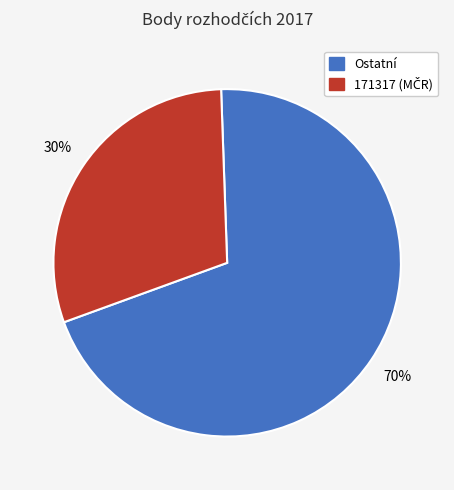

To the nearest percent, what is the average slice percentage?

50%